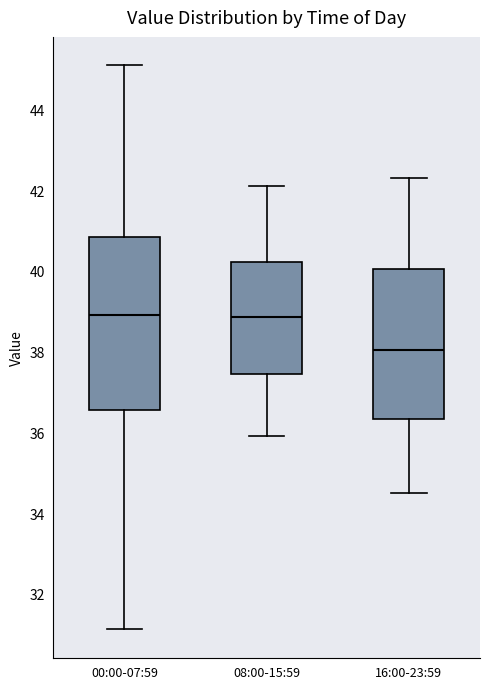

Where is the upper edge of the box for 00:00-07:59 on the y-axis? The values are not printed on the chart, so give them approximately, as read against the axis.

40.8